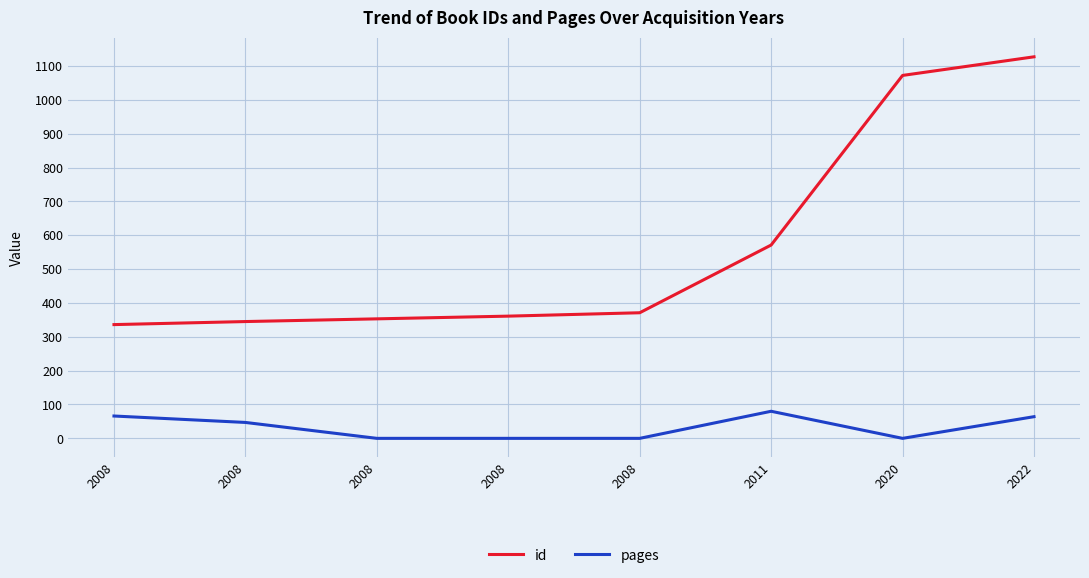

True or false: id and pages intersect in this chart.

False